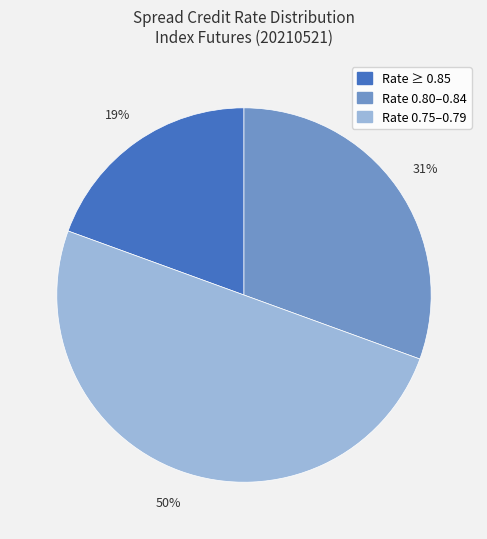

To the nearest percent, what is the difference between the largest and smallest slice percentages?

31%